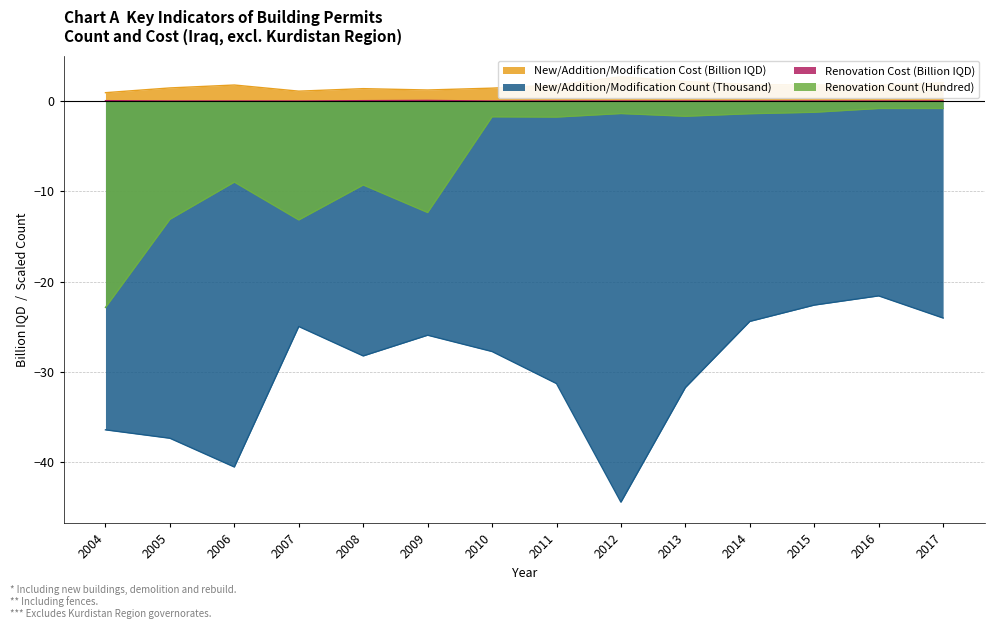

List the labels in order of Renovation Count value, largest first.

2016, 2017, 2015, 2012, 2014, 2013, 2010, 2011, 2006, 2008, 2009, 2005, 2007, 2004